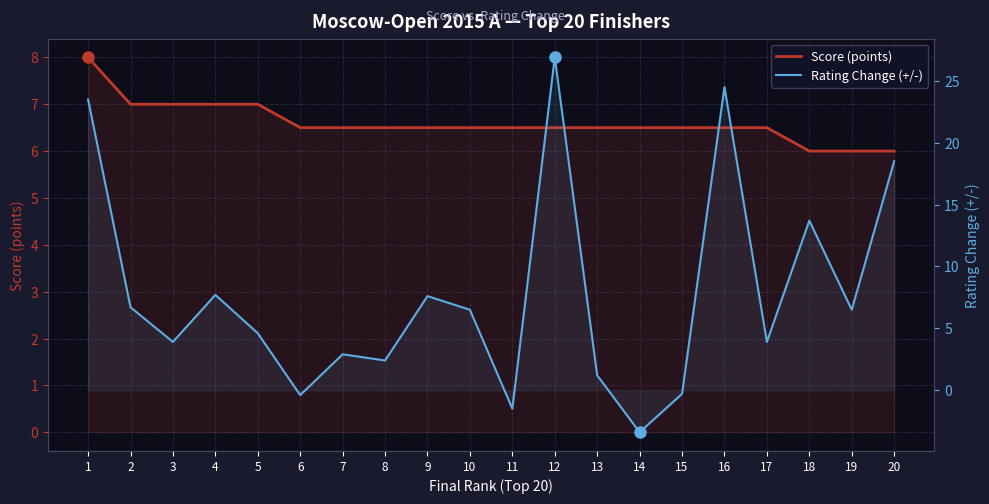

Which series ends up on top after the final intersection of Rating Change (+/-) and Score (points)?

Rating Change (+/-)